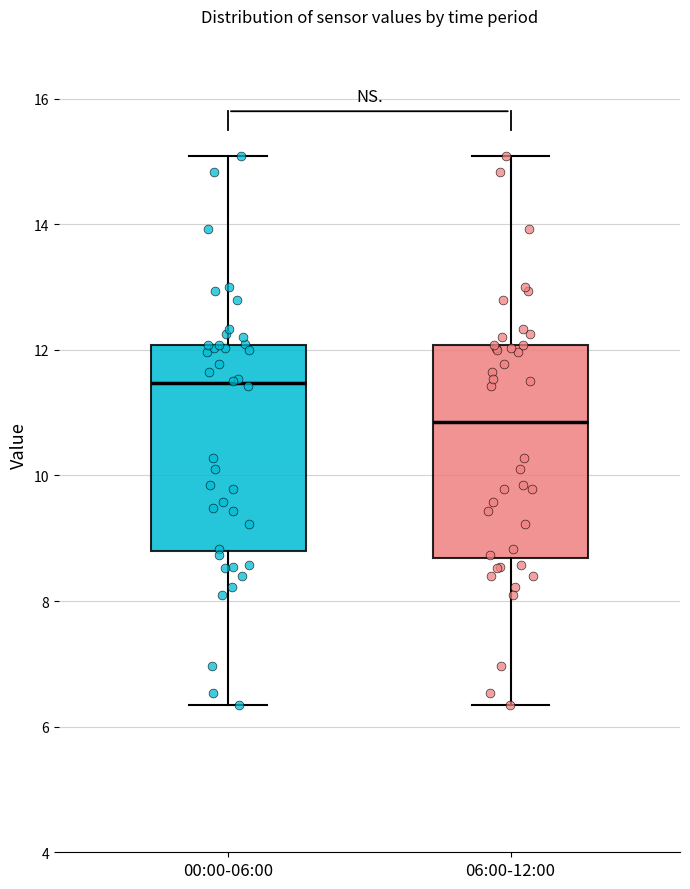

Which box has the highest median line?

00:00-06:00